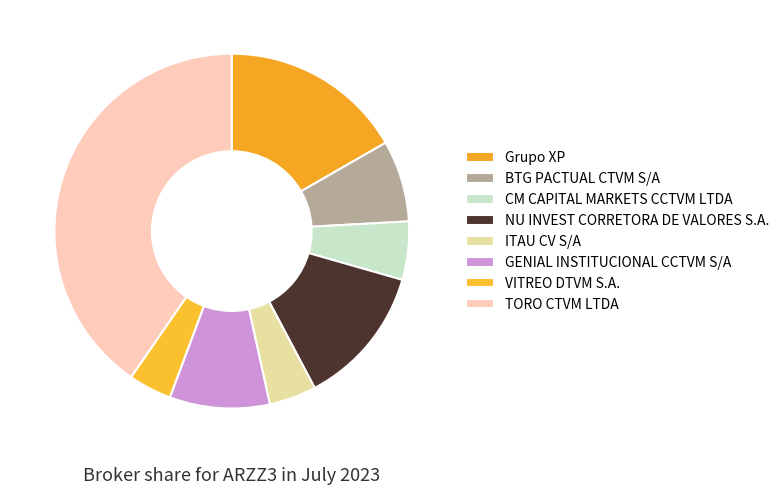

How many segments does this pie chart have?

8